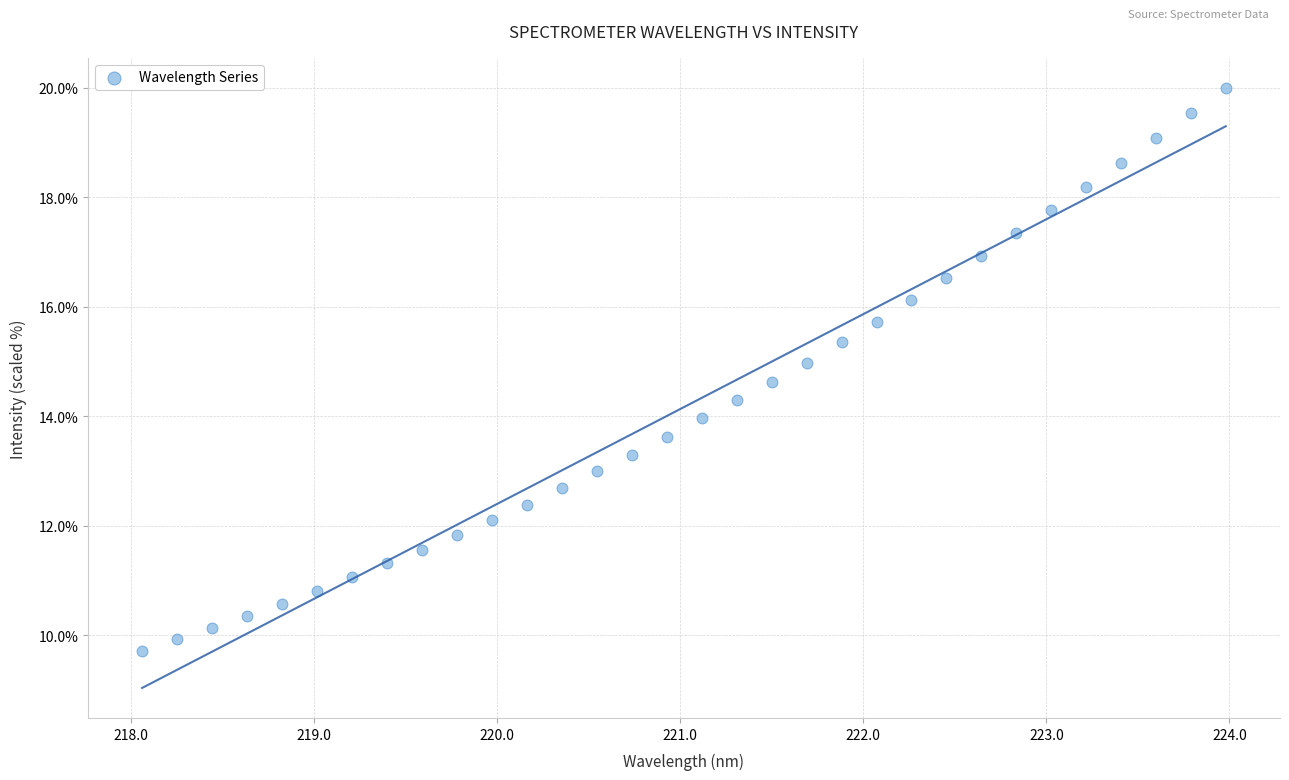

What is the range of X values (max minus min)?

5.9